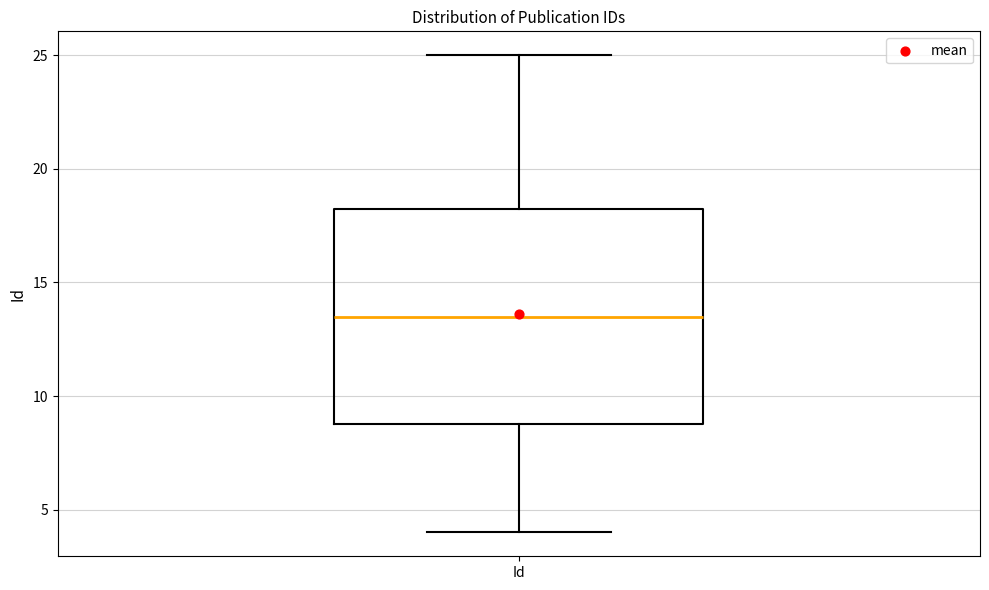

Transcribe this box plot: give where the median line is, the range the box spans, and where the two whiskers end, as read against the y-axis. The values are not printed on the chart, so give them approximately, as read against the axis.

median 13.5, box 9.0 to 18.5, whiskers 4.0 to 25.0